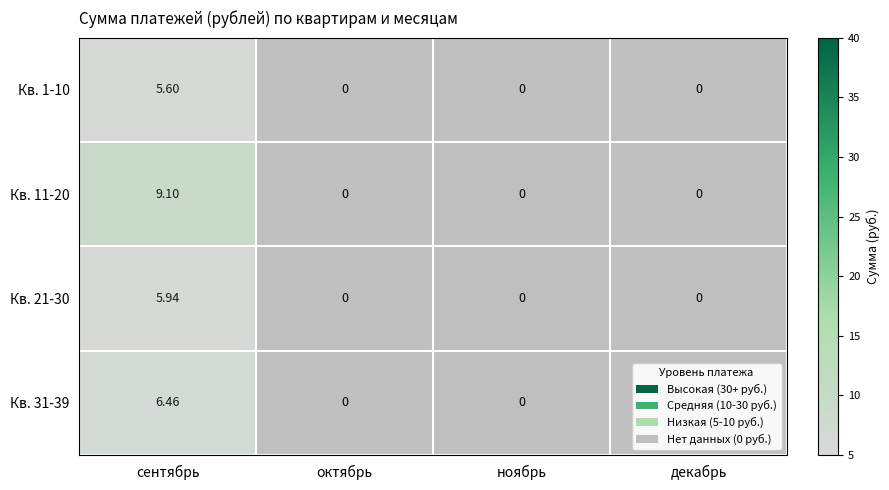

Between ноябрь and декабрь, which is larger?

ноябрь